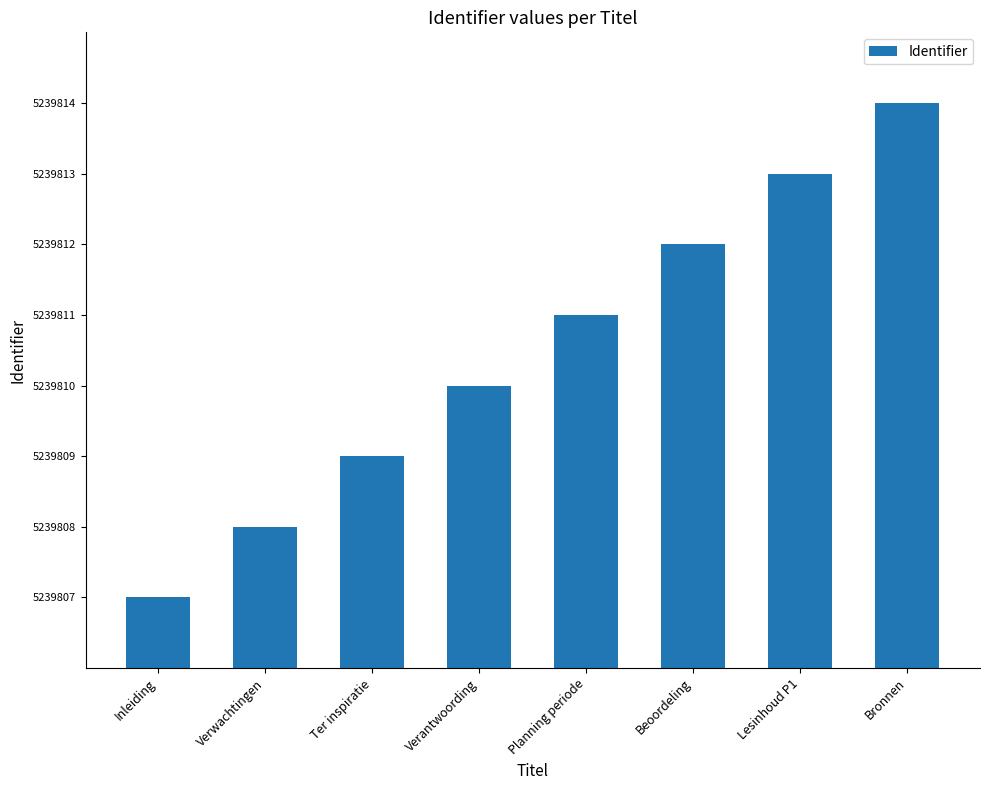

What is the value of the 8th bar from the left?

5239814